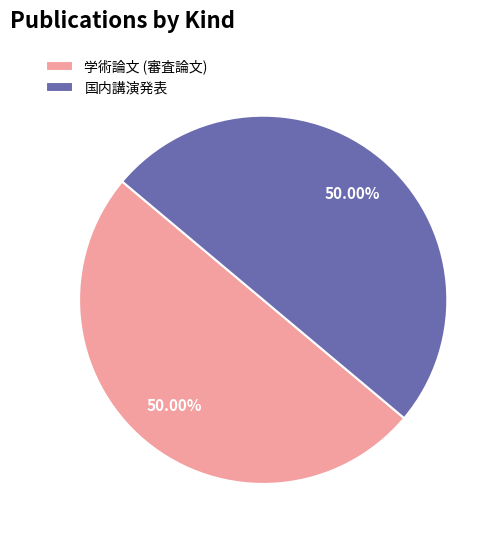

The 学術論文 (審査論文) slice represents 50% of the pie. True or false?

True